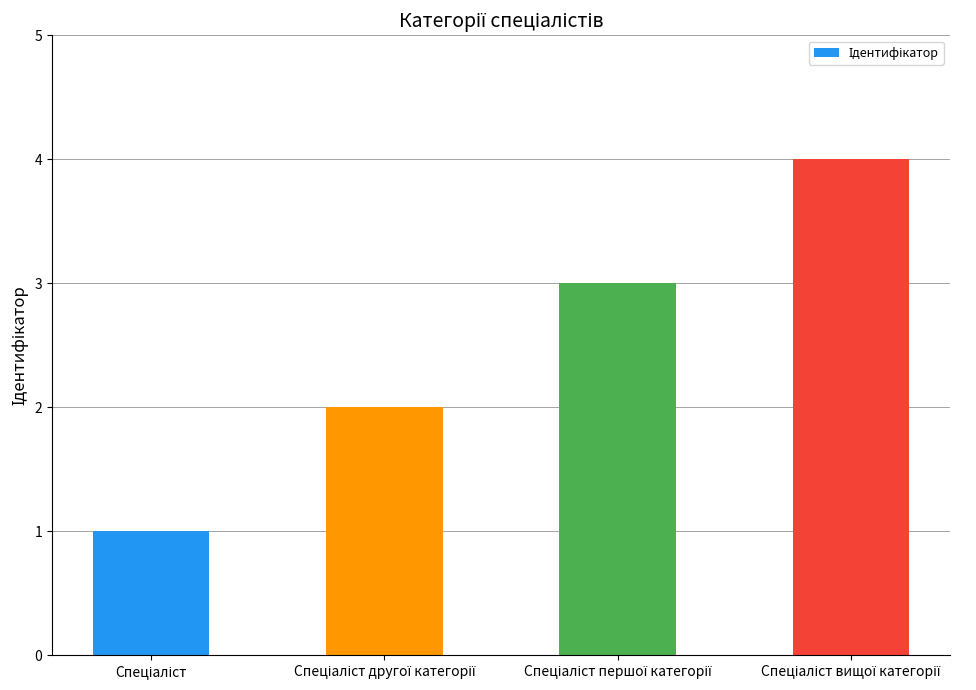

Does the chart contain any negative values?

No